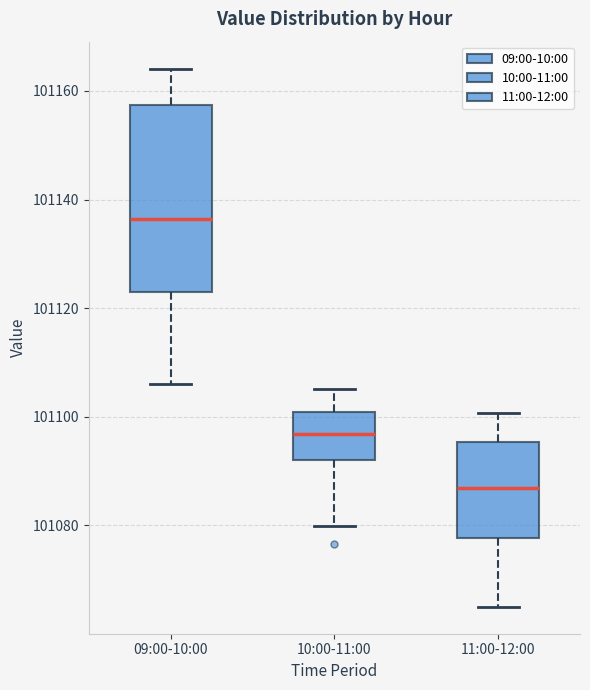

Comparing the boxes themselves (not the whiskers), which one is the tallest?

09:00-10:00